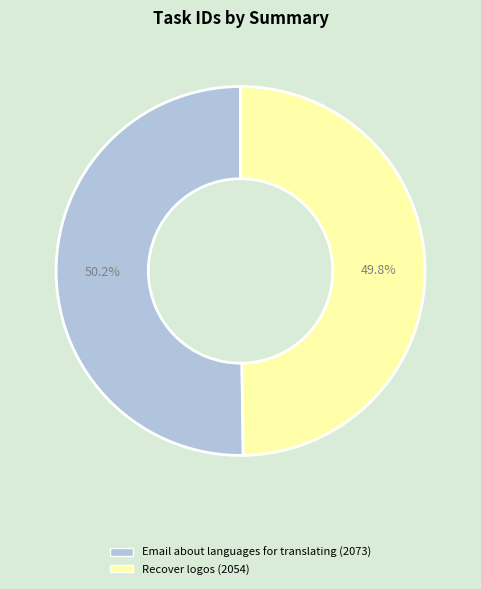

Count the number of slices in the pie.

2